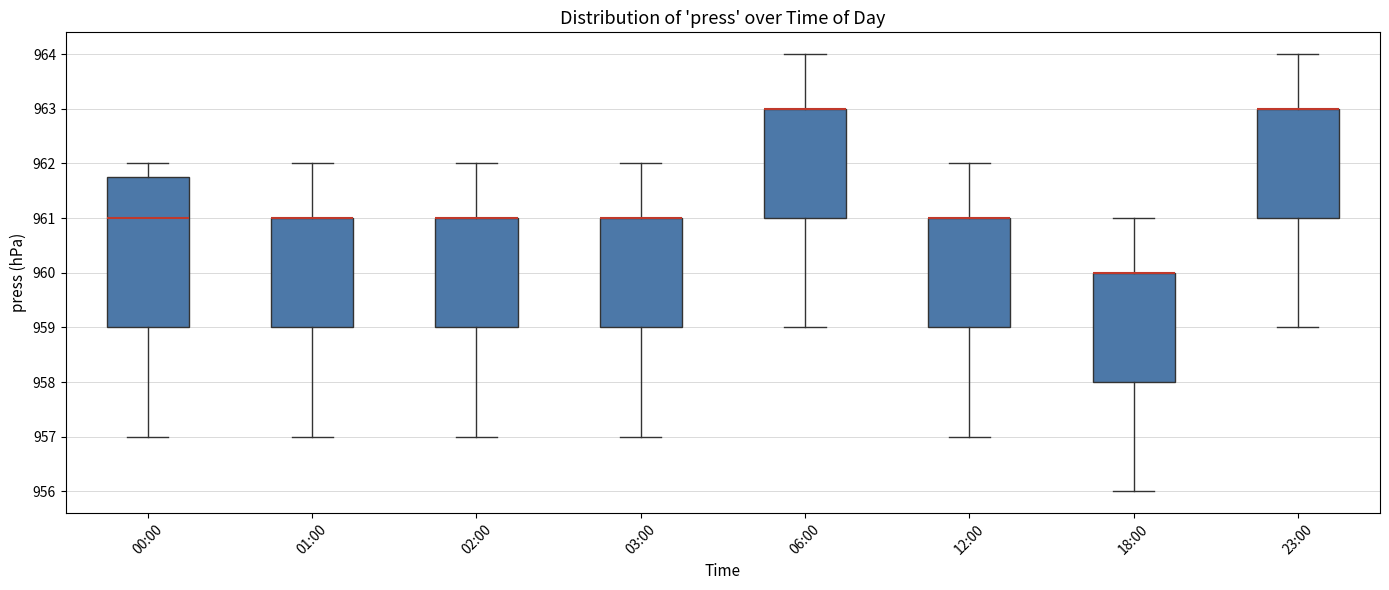

Where is the upper edge of the box for 12:00 on the y-axis? The values are not printed on the chart, so give them approximately, as read against the axis.

961.0